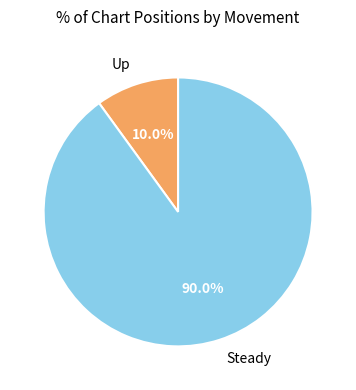

Do Up and Steady together represent more than half of the pie?

Yes